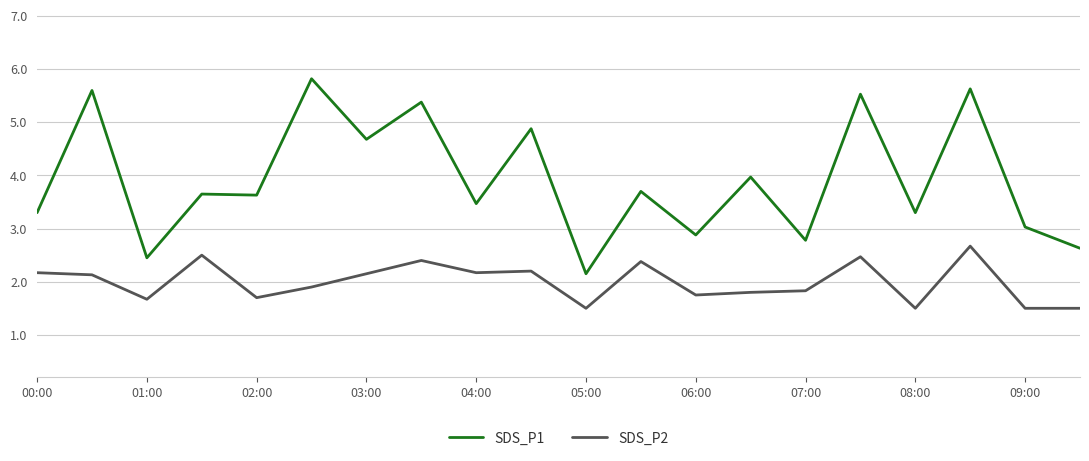

Count the number of categories in the chart.

20